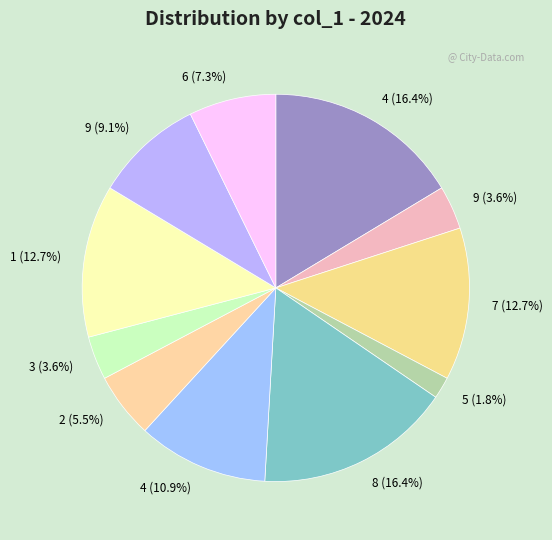

Count the number of slices in the pie.

11